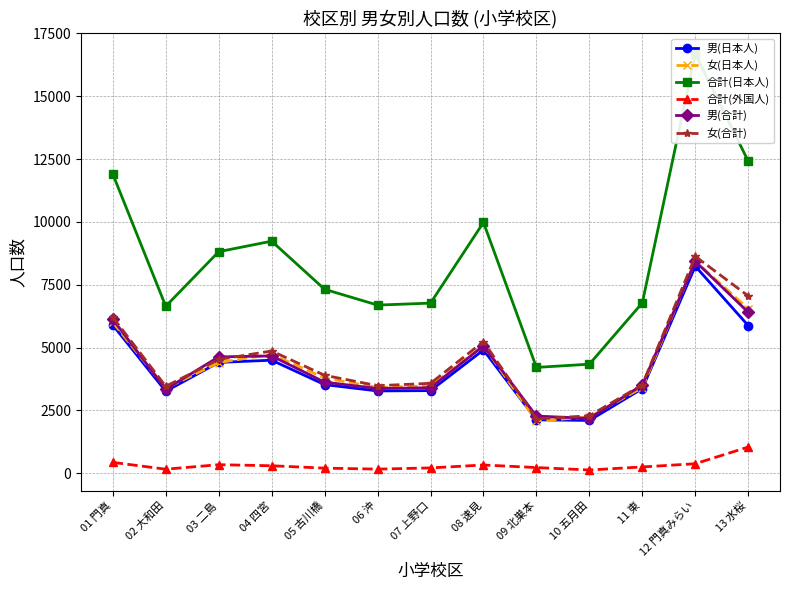

How many data points does each series have?

13